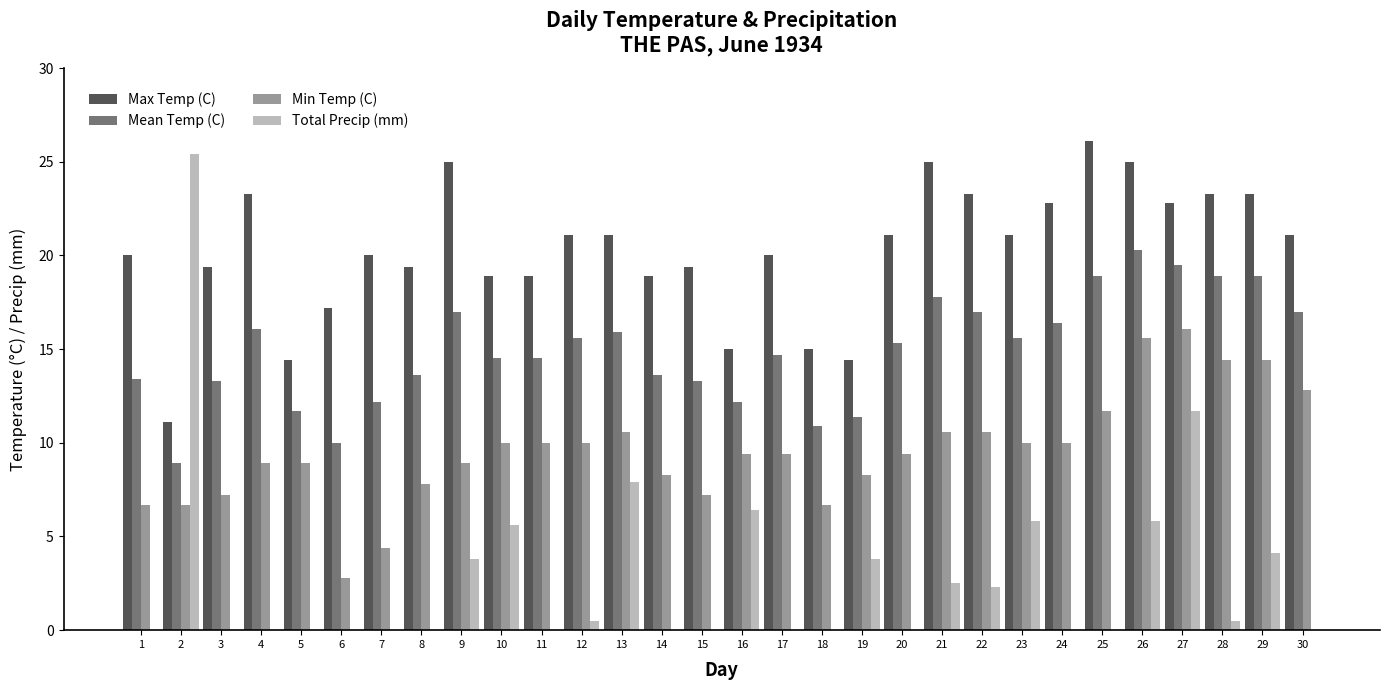

What is the sum of all Total Precip (mm) values?

86.1